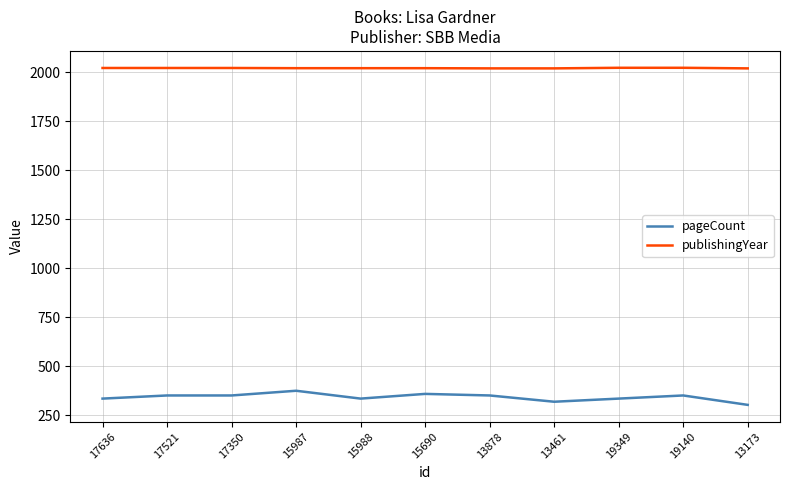

Rank the series by their maximum value, from lowest to highest.

pageCount, publishingYear